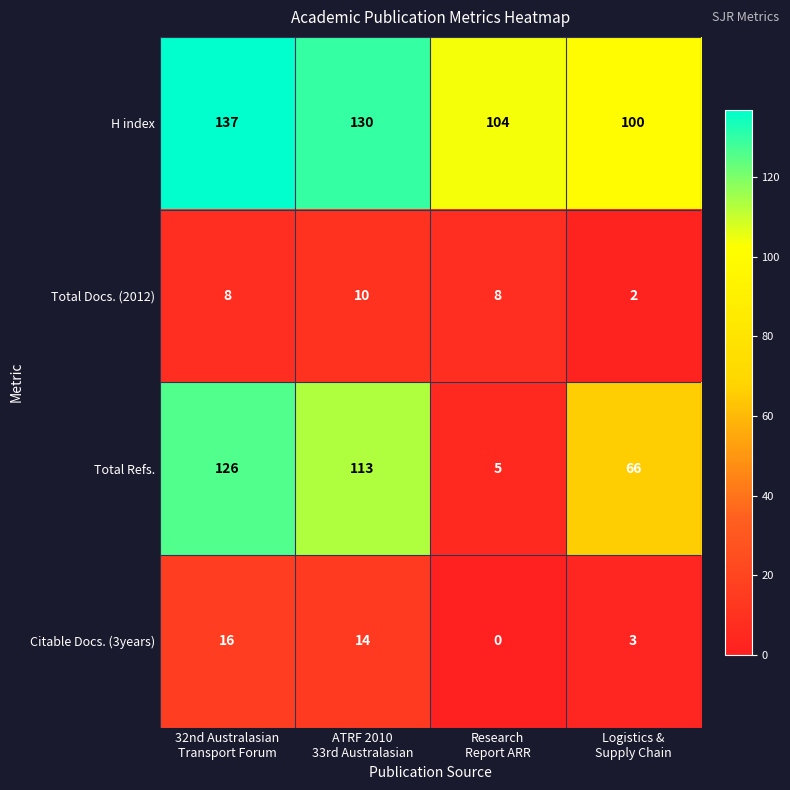

How many data points does each series have?

4